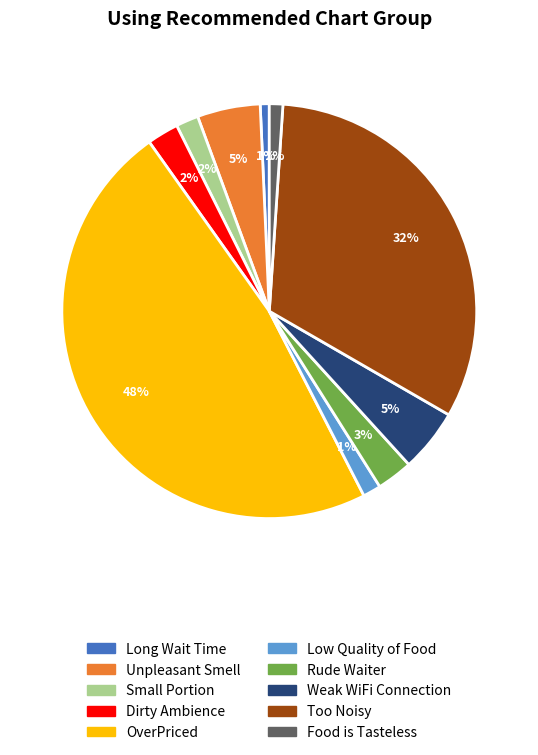

Which category has the biggest portion of the pie?

OverPriced